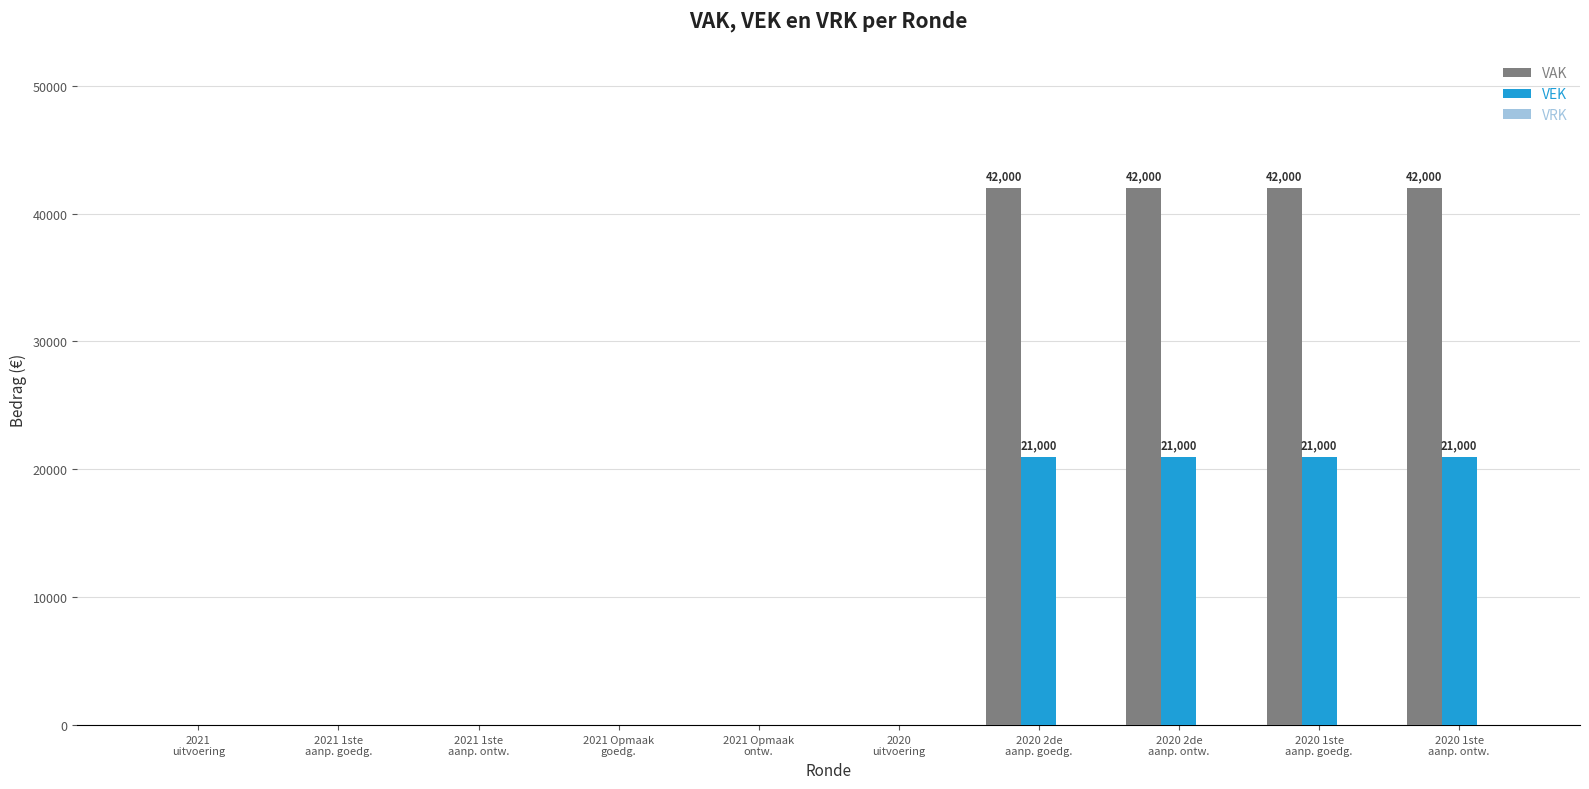

True or false: VEK has a value of 21000 at 2020 1ste
aanp. ontw..

True